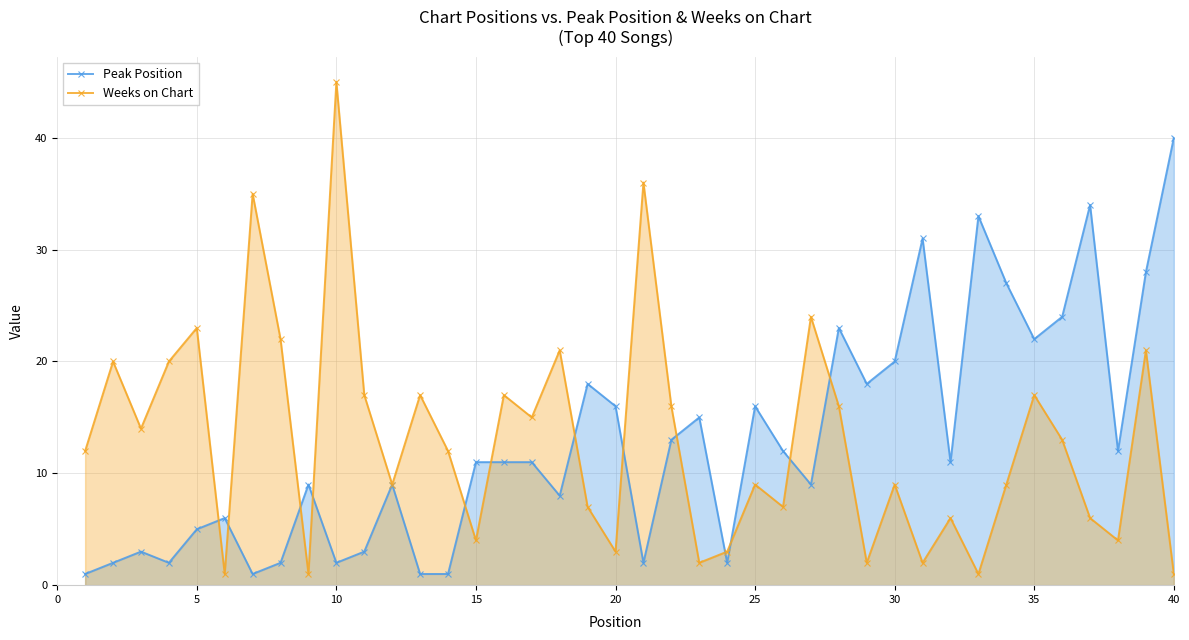

The value of Peak Position at 25 is 16. True or false?

True